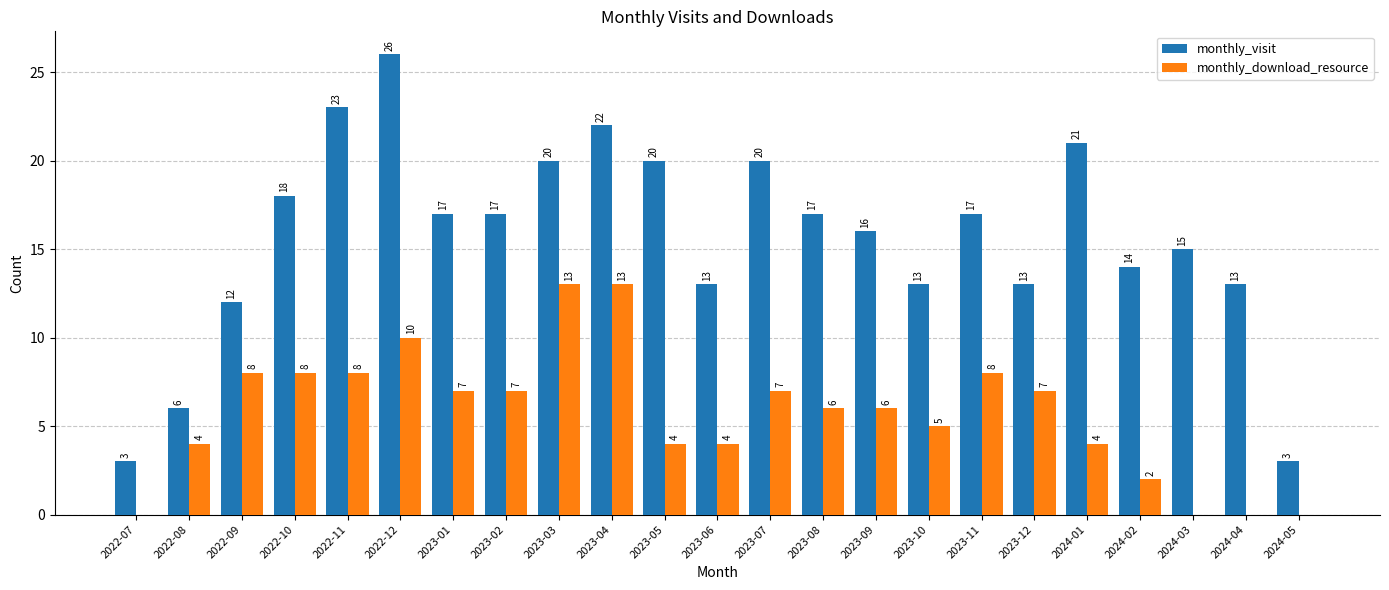

The value of monthly_download_resource at 2023-03 is 3. True or false?

False